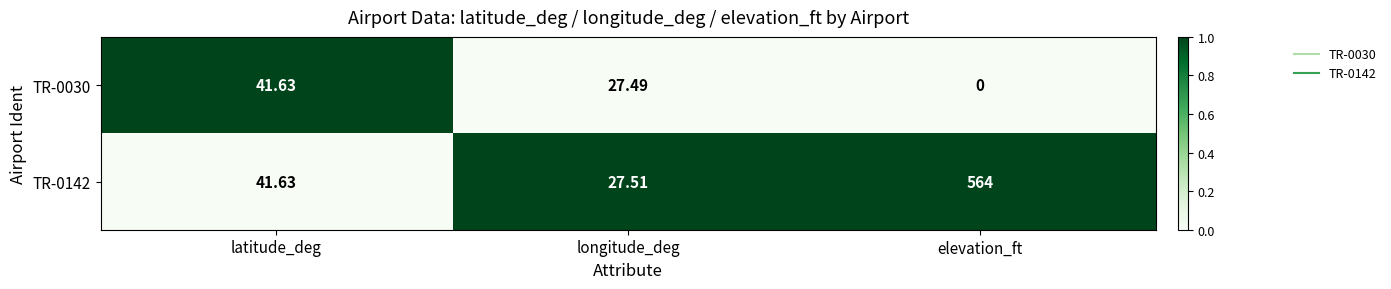

Which series has the largest total across all categories?

TR-0142